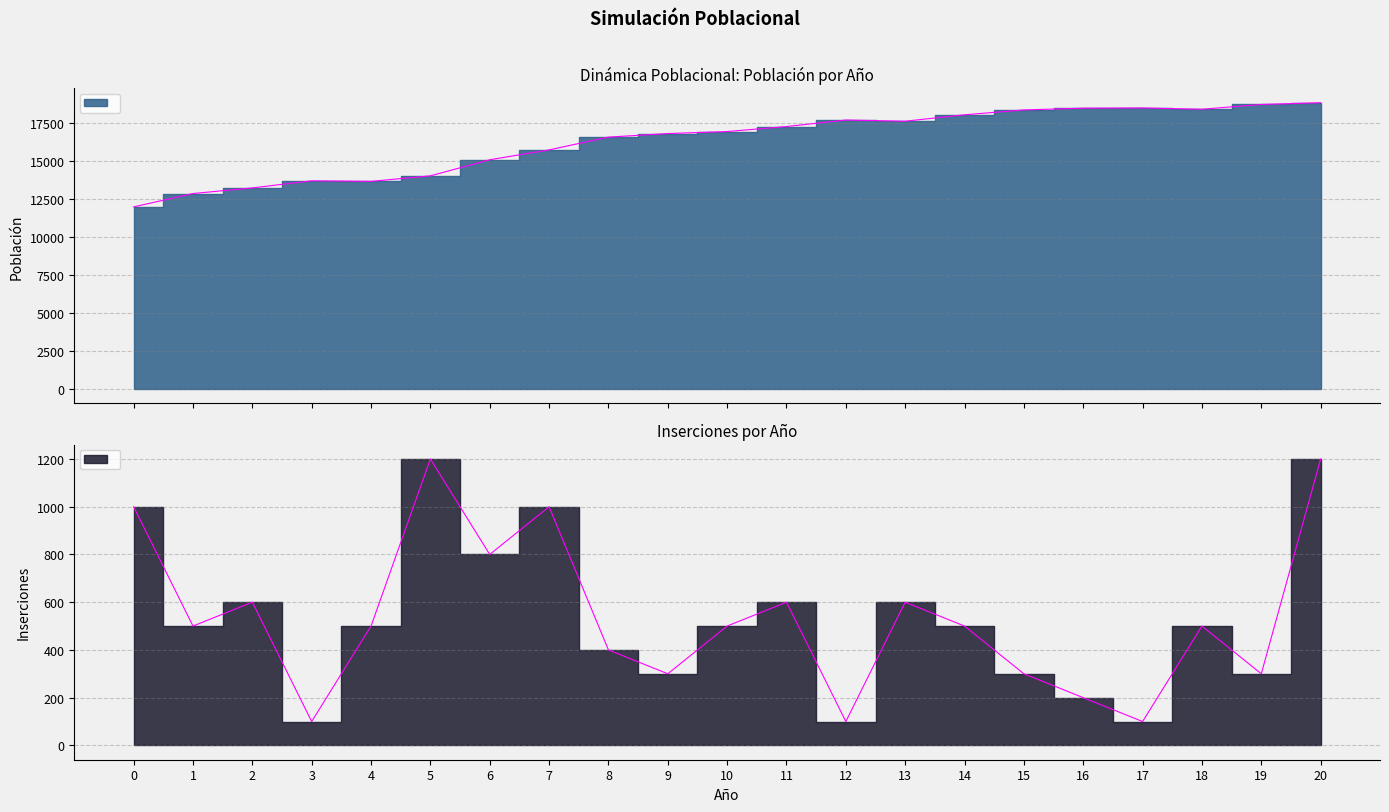

Which series has the largest range (max minus min)?

Población